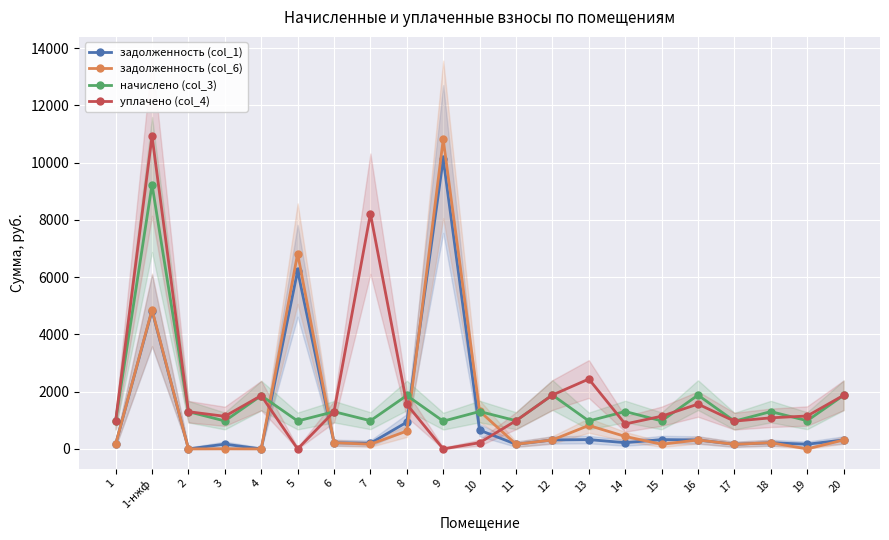

True or false: задолженность (col_1) has a value of 162.2 at 1.

True